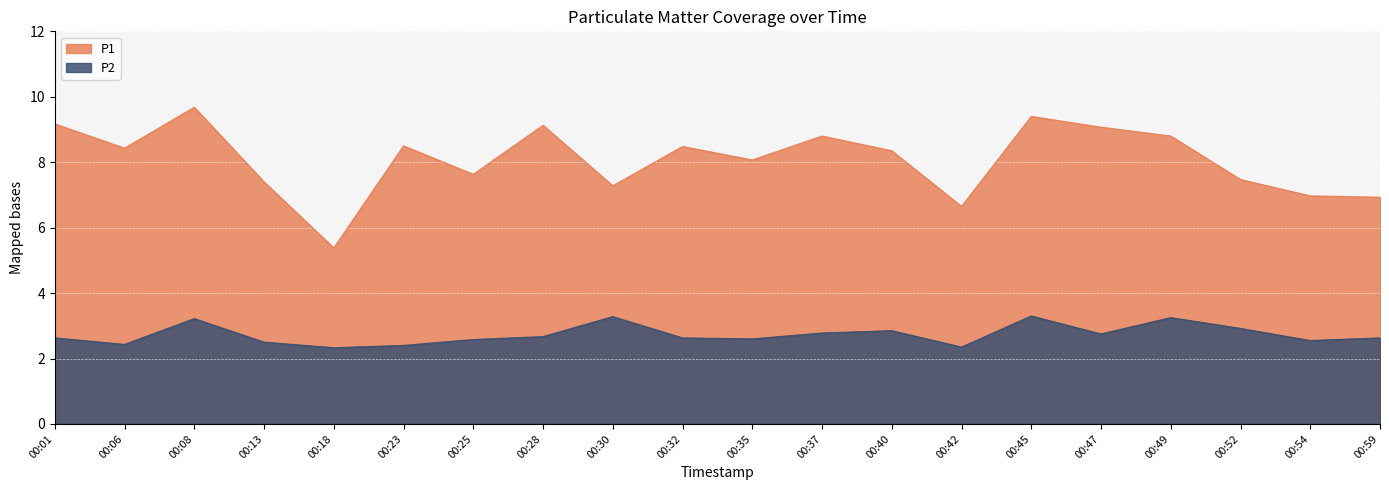

Where is P1 nearest to the value 7?

00:54